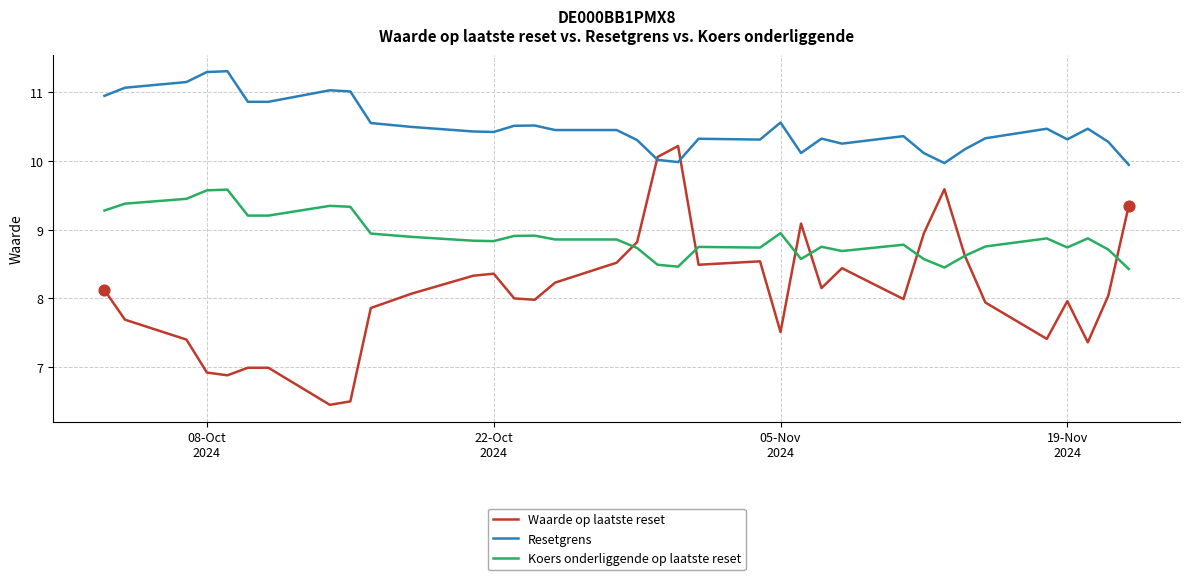

Which series has the largest range (max minus min)?

Waarde op laatste reset